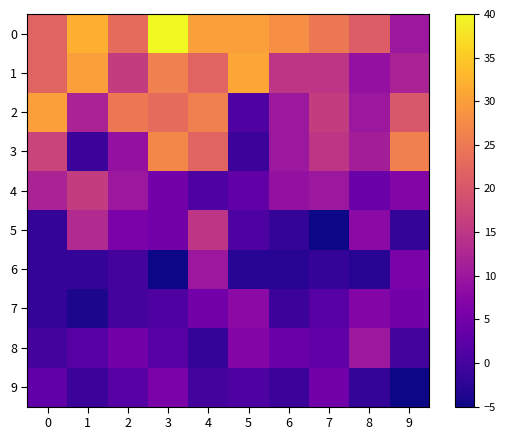

What is the spread (max minus min) of values at 3?

45